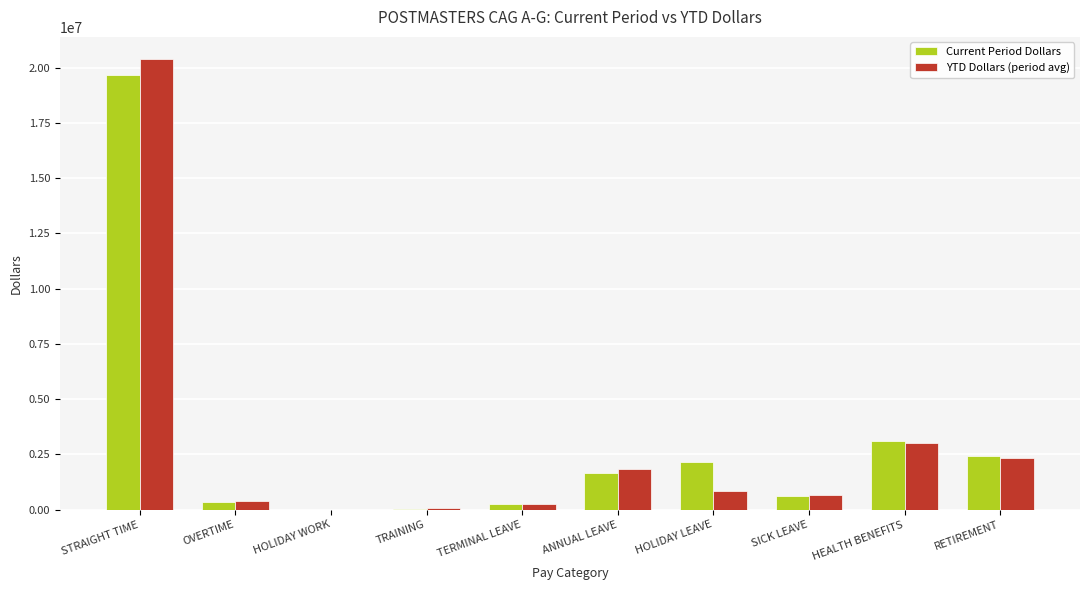

What are all the series names shown in the legend?

Current Period Dollars, YTD Dollars (period avg)